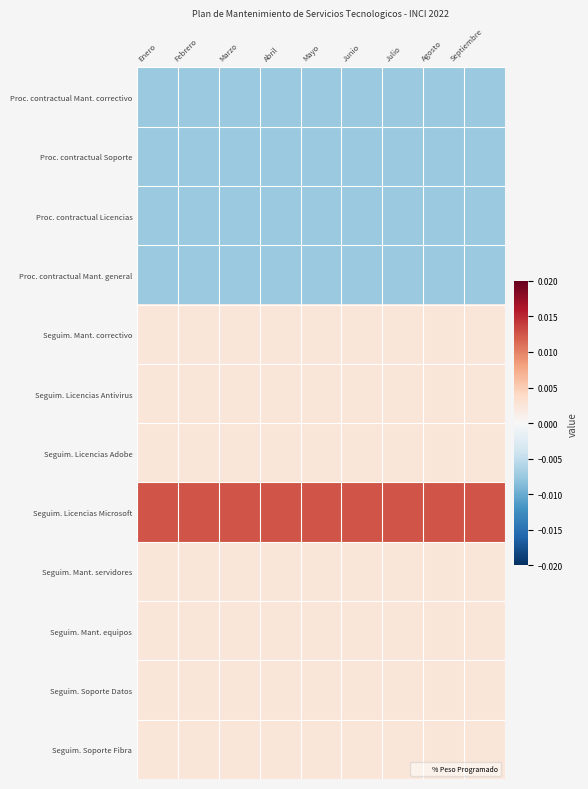

List the series in order of their peak value, highest first.

Seguim. Licencias Microsoft, Seguim. Mant. correctivo, Seguim. Licencias Antivirus, Seguim. Licencias Adobe, Seguim. Mant. servidores, Seguim. Mant. equipos, Seguim. Soporte Datos, Seguim. Soporte Fibra, Proc. contractual Mant. correctivo, Proc. contractual Soporte, Proc. contractual Licencias, Proc. contractual Mant. general